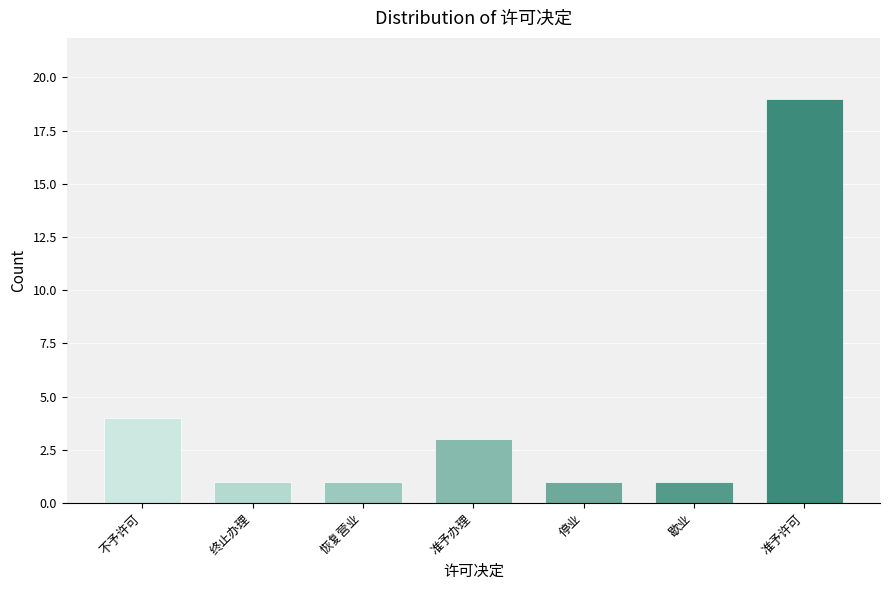

The value at 恢复营业 is 2. True or false?

False